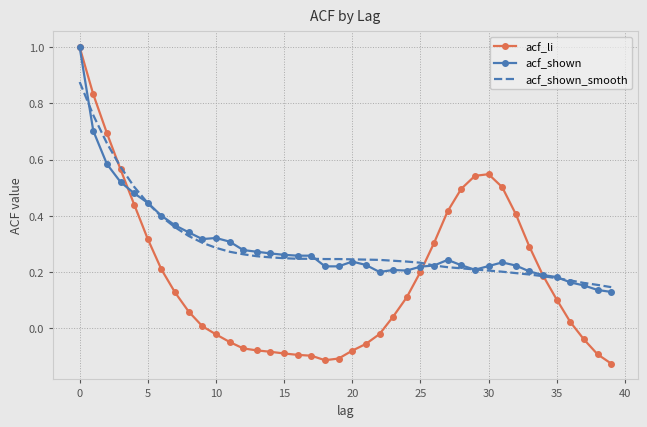

Which series has the widest spread of values?

acf_li